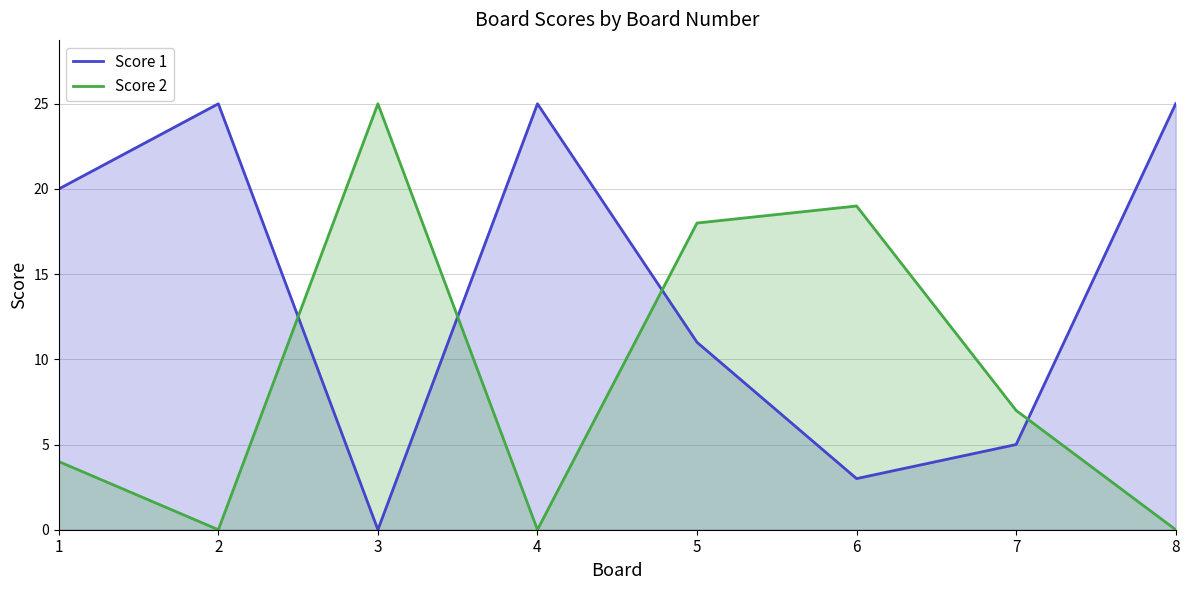

Which series has the largest range (max minus min)?

Score 1